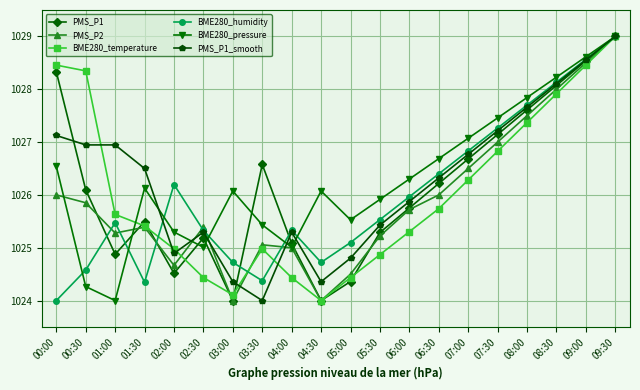

What is the sum of all BME280_humidity values?

20519.6